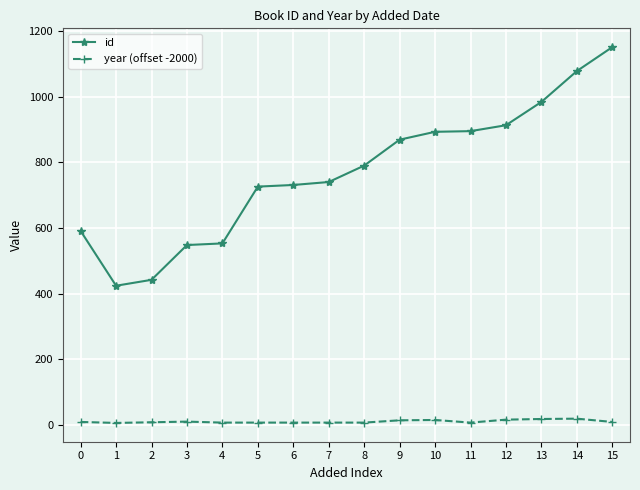

Which series has the widest spread of values?

id